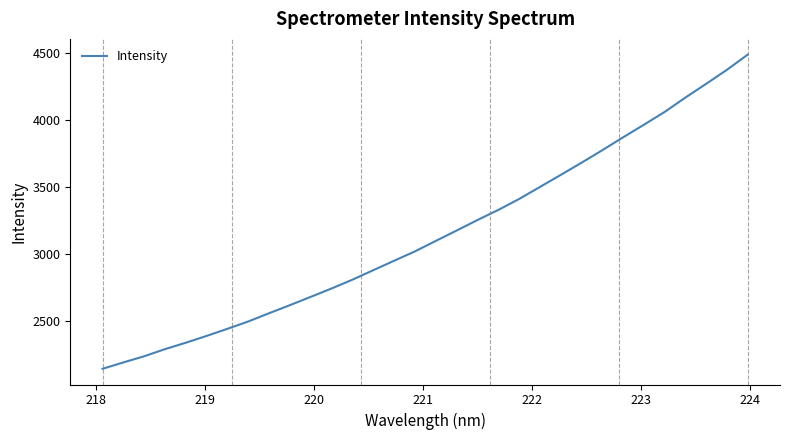

What is the smallest value displayed?

2145.9